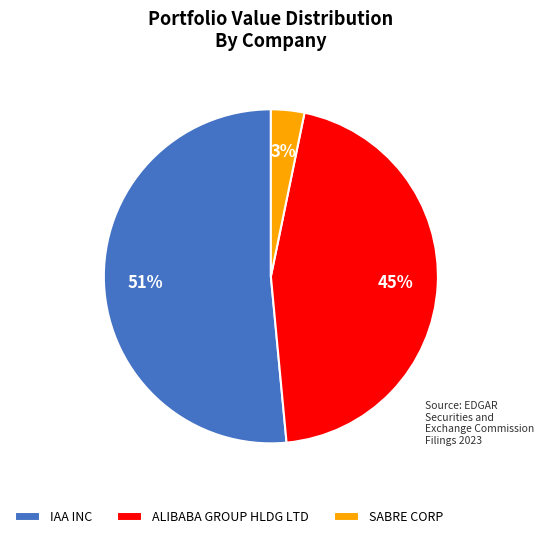

Is the sum of SABRE CORP and ALIBABA GROUP HLDG LTD greater than half?

No